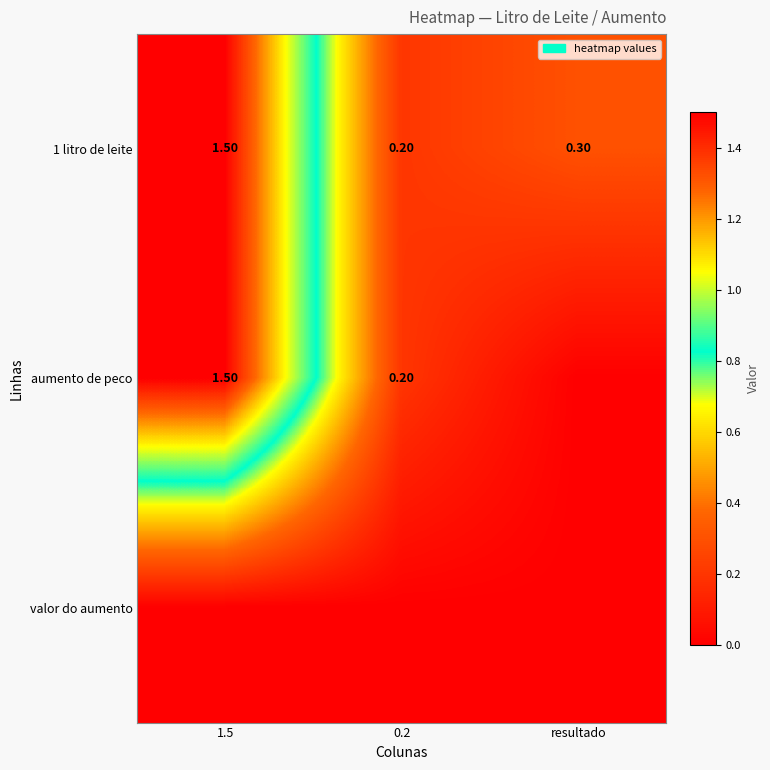

What is the sum of all 1 litro de leite values?

2.0